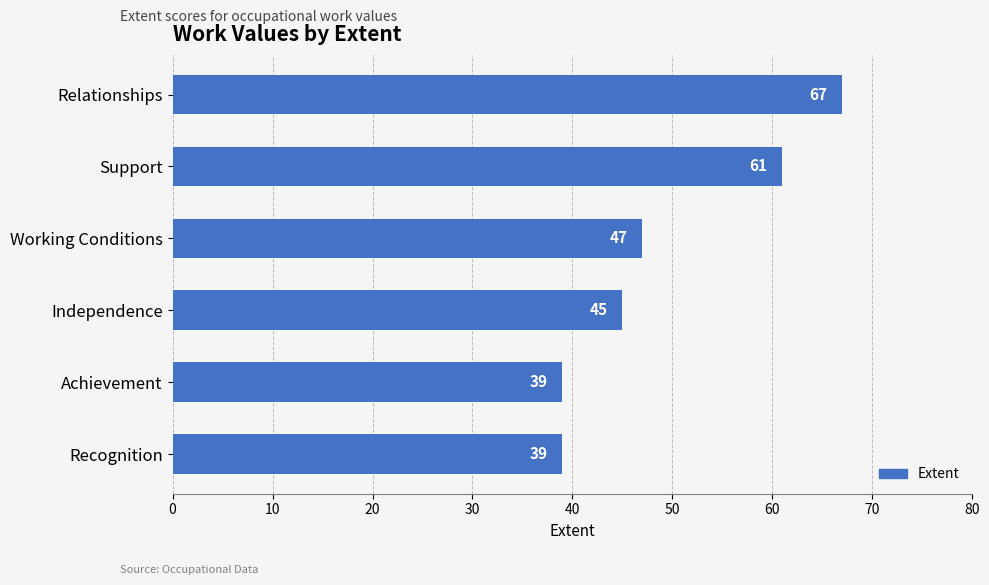

Reading top to bottom, transcribe all the data shown in this chart.

67	61	47	45	39	39